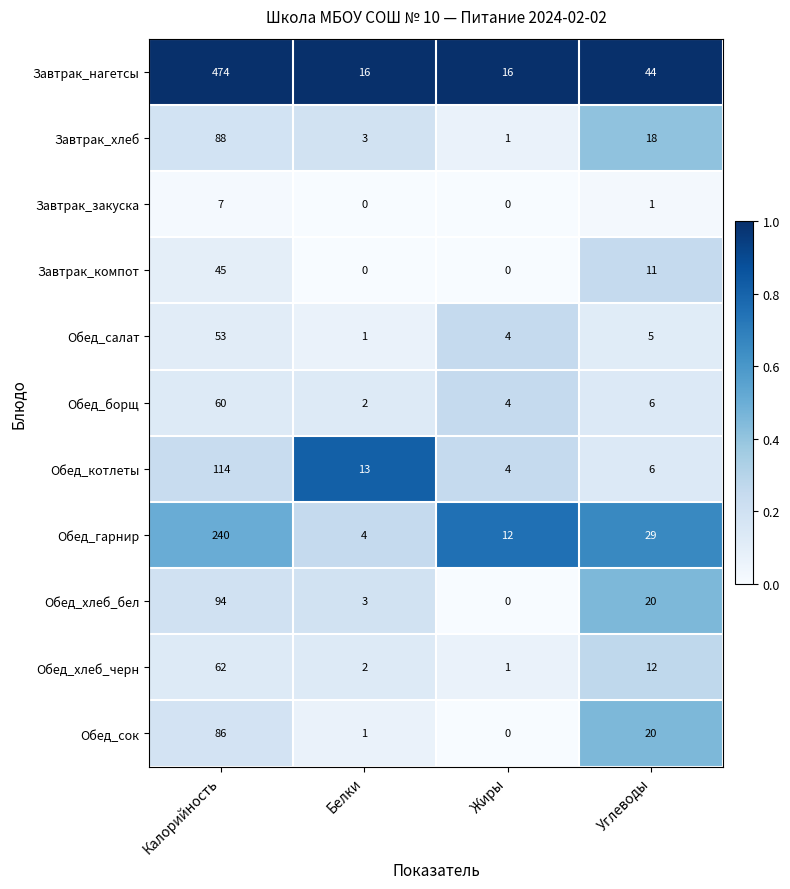

Which series has the widest spread of values?

Завтрак_нагетсы